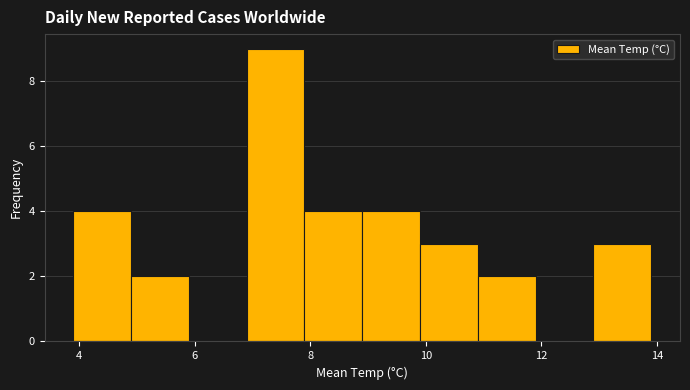

Reading left to right, list every bar in this chart as the range it spans on the x-axis followed by its height. Neither the bar edges nor the heights are printed on the chart, so give them approximately, as read against the axes.

3.9 to 4.9: 4
4.9 to 5.9: 2
5.9 to 6.9: 0
6.9 to 7.9: 9
7.9 to 8.9: 4
8.9 to 9.9: 4
9.9 to 10.9: 3
10.9 to 11.9: 2
11.9 to 12.9: 0
12.9 to 13.9: 3